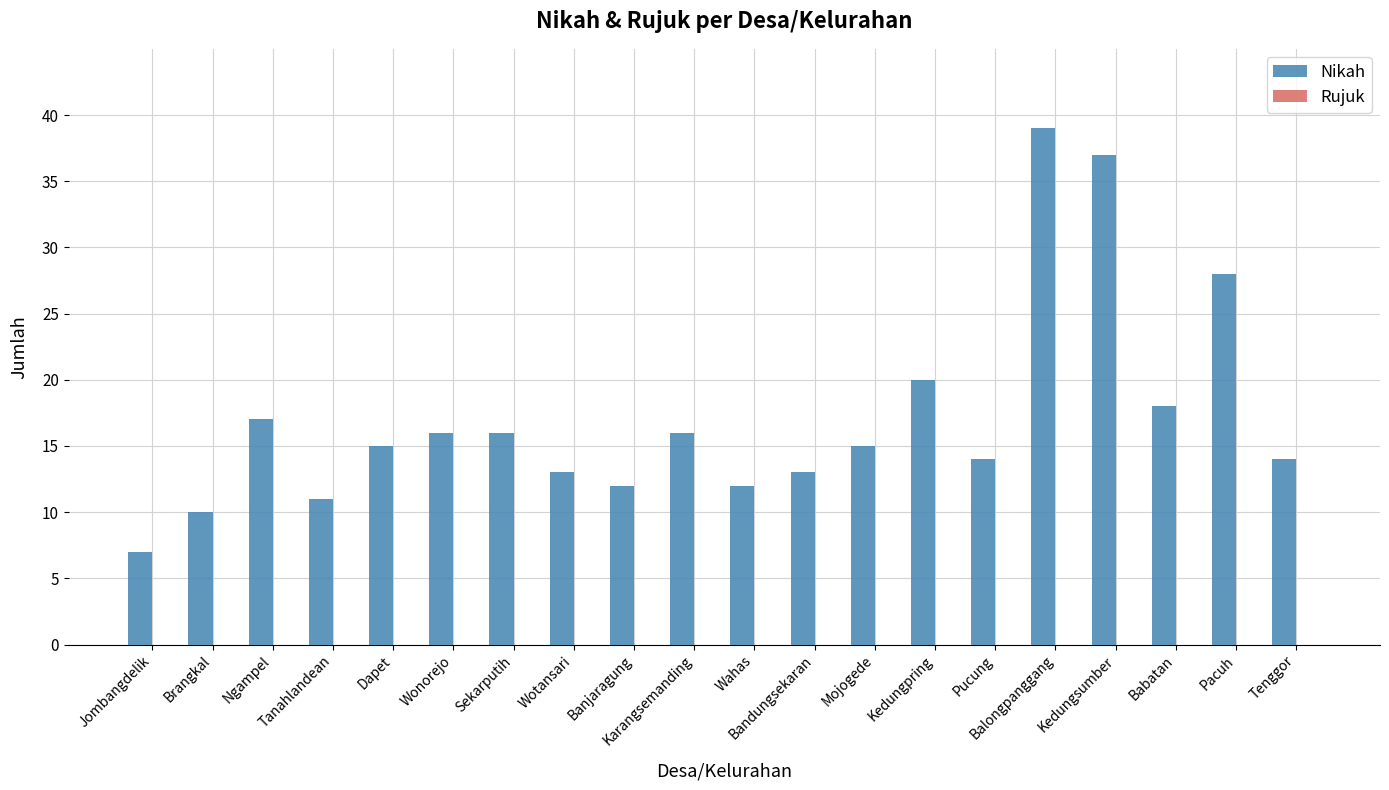

What position from the right is Balongpanggang?

5